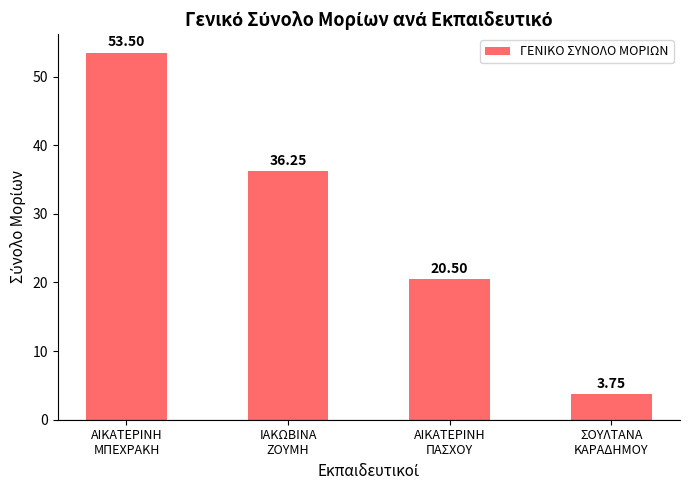

What is the sum of all values?

114.0